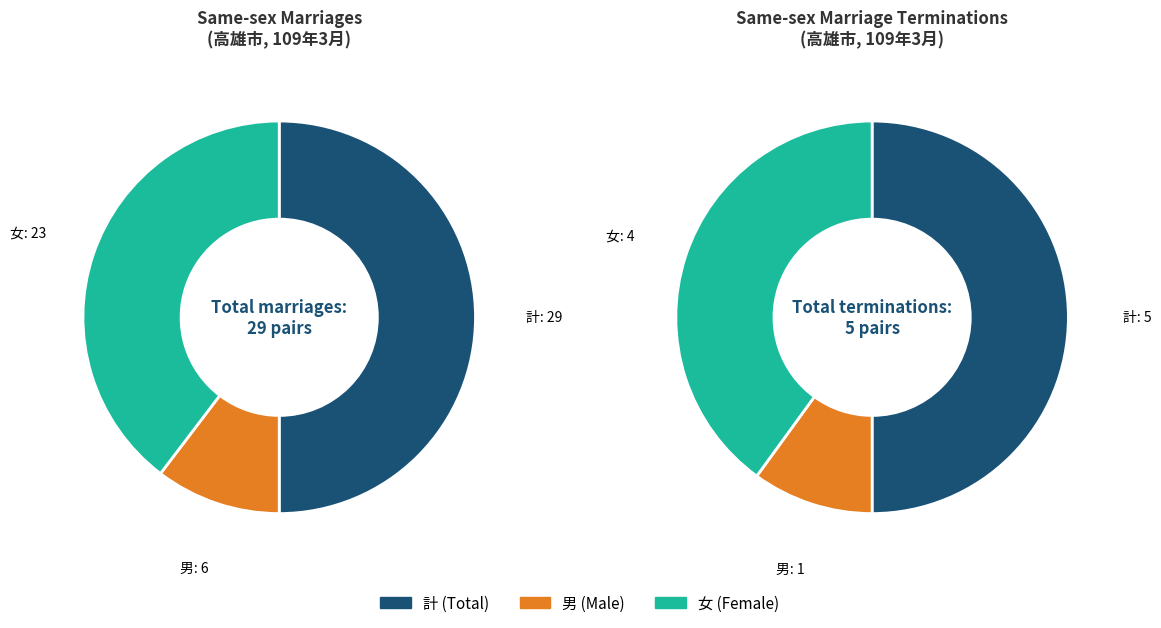

What percentage is the 計 slice, to the nearest percent?

50%